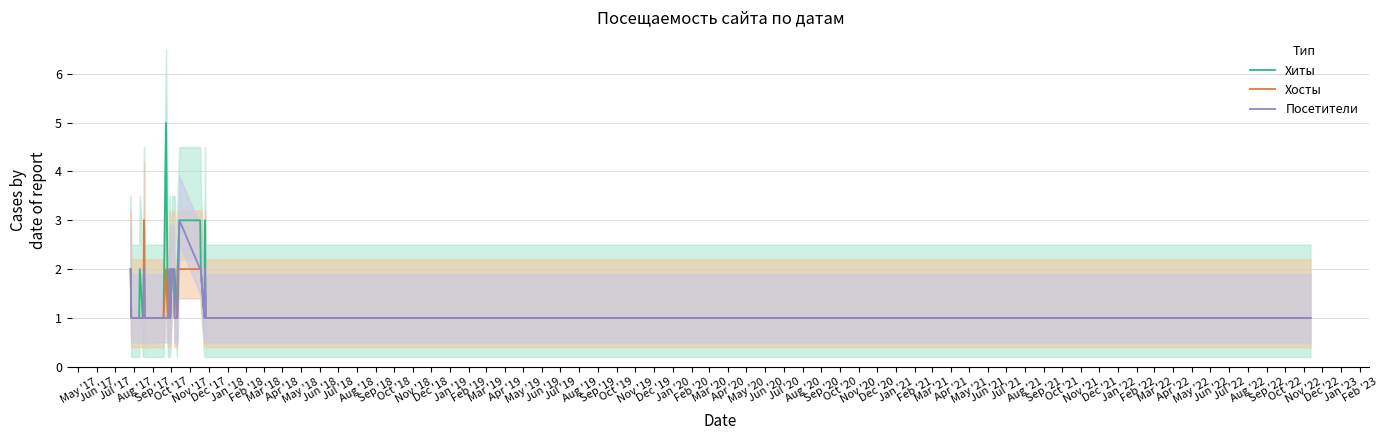

What is the maximum value for Хиты?

5